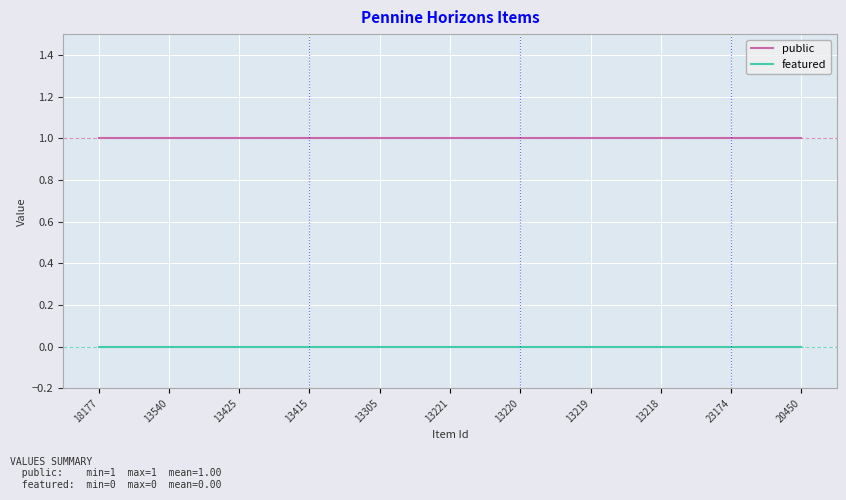

Is the value of featured at 13415 greater than the value of public at 23174?

No